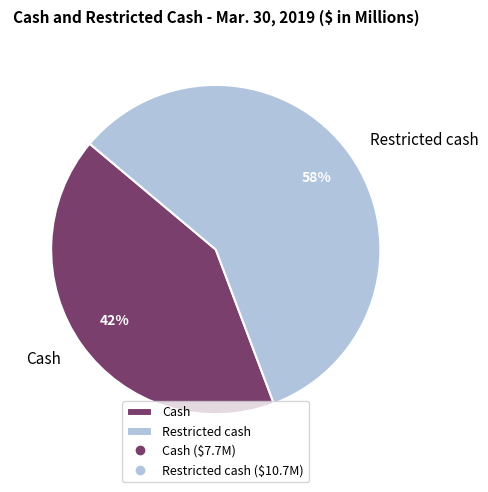

What is the smallest slice in the pie chart?

Cash